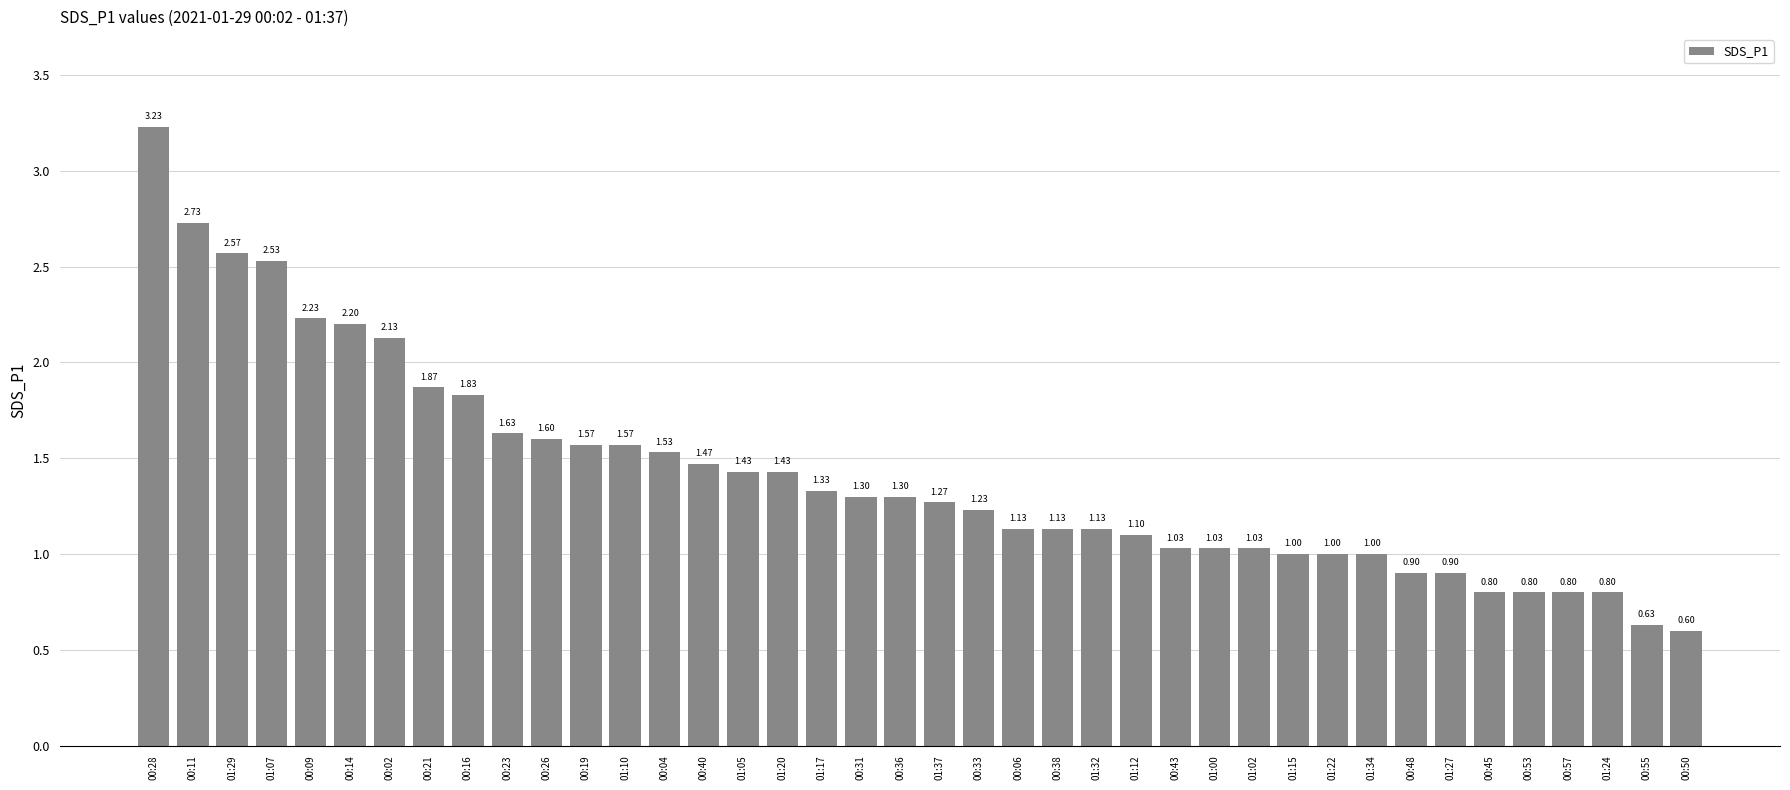

How many values are below 1?

8